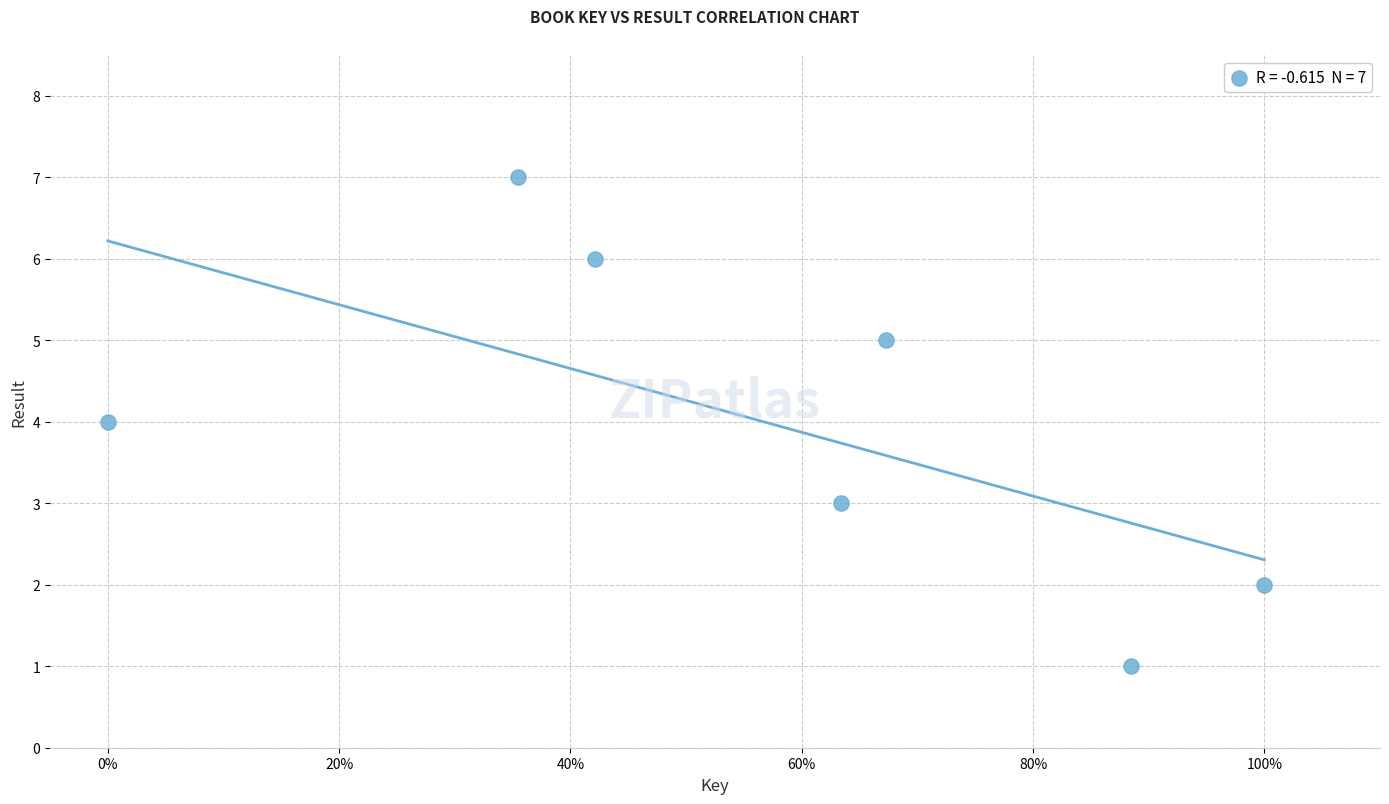

What is the average Y value?

4